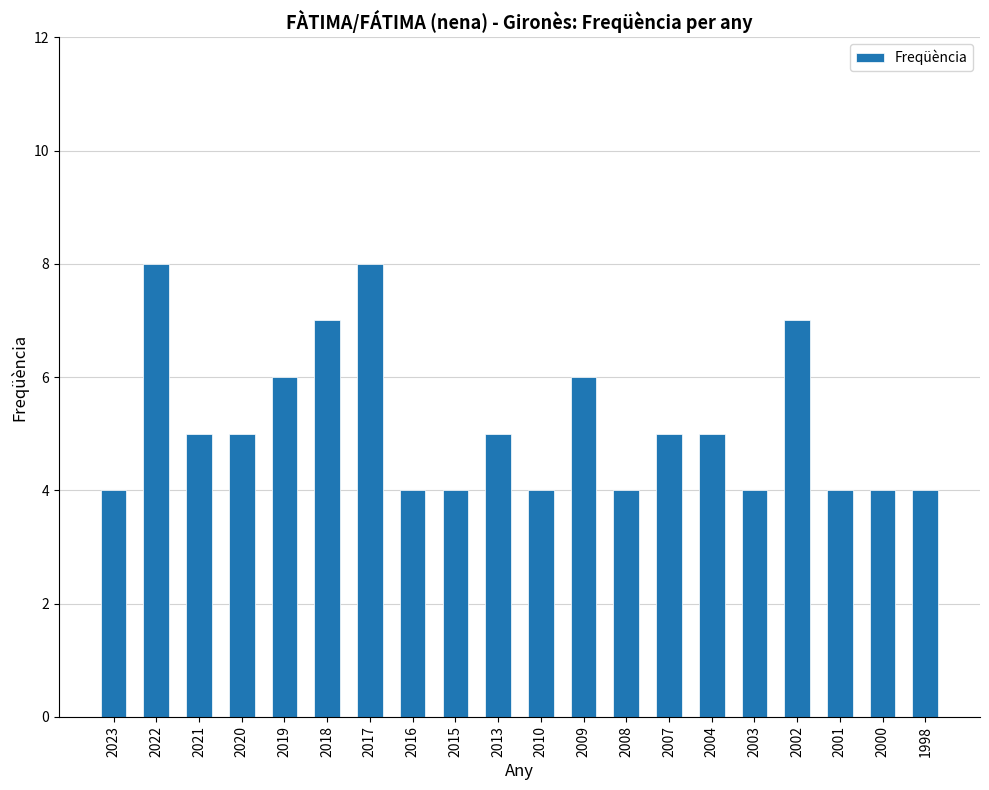

Are the bars grouped side by side (vs. stacked)?

No